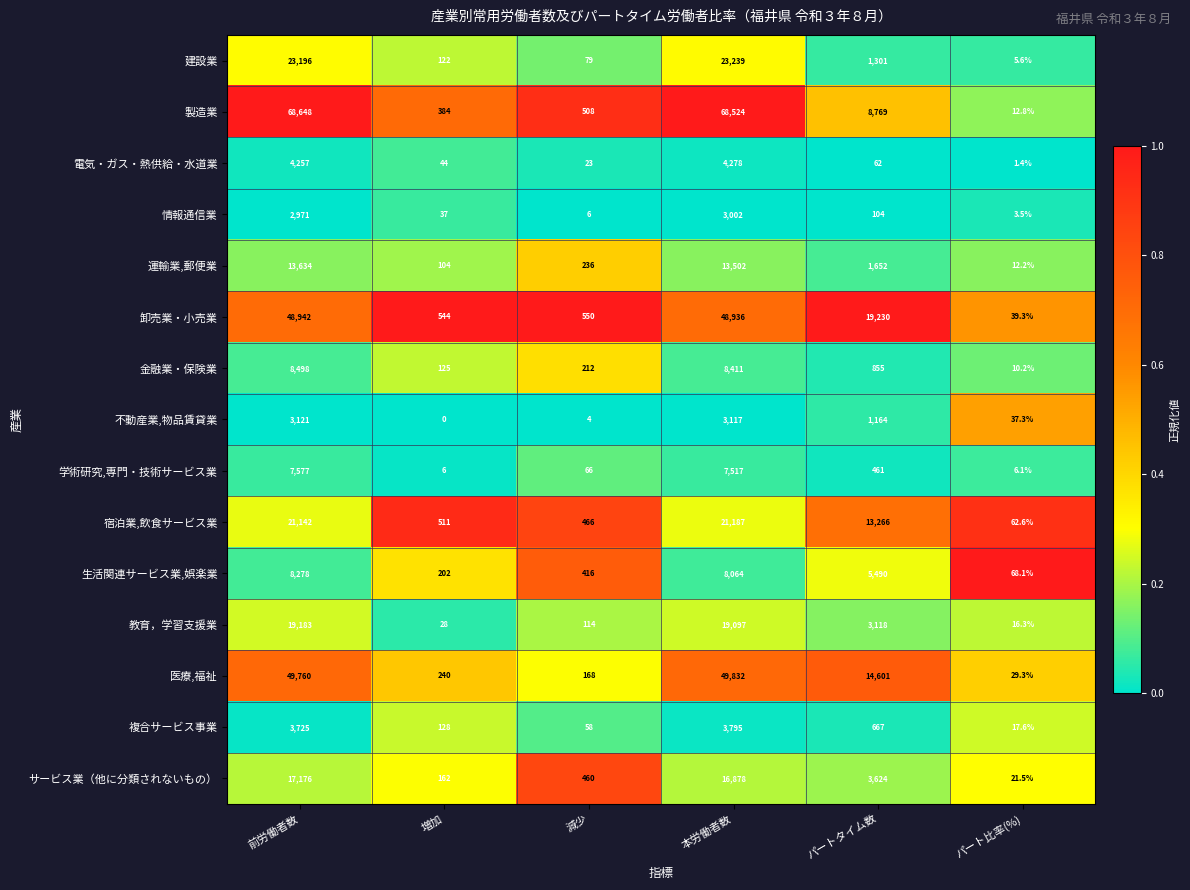

Which series has the largest total across all categories?

製造業